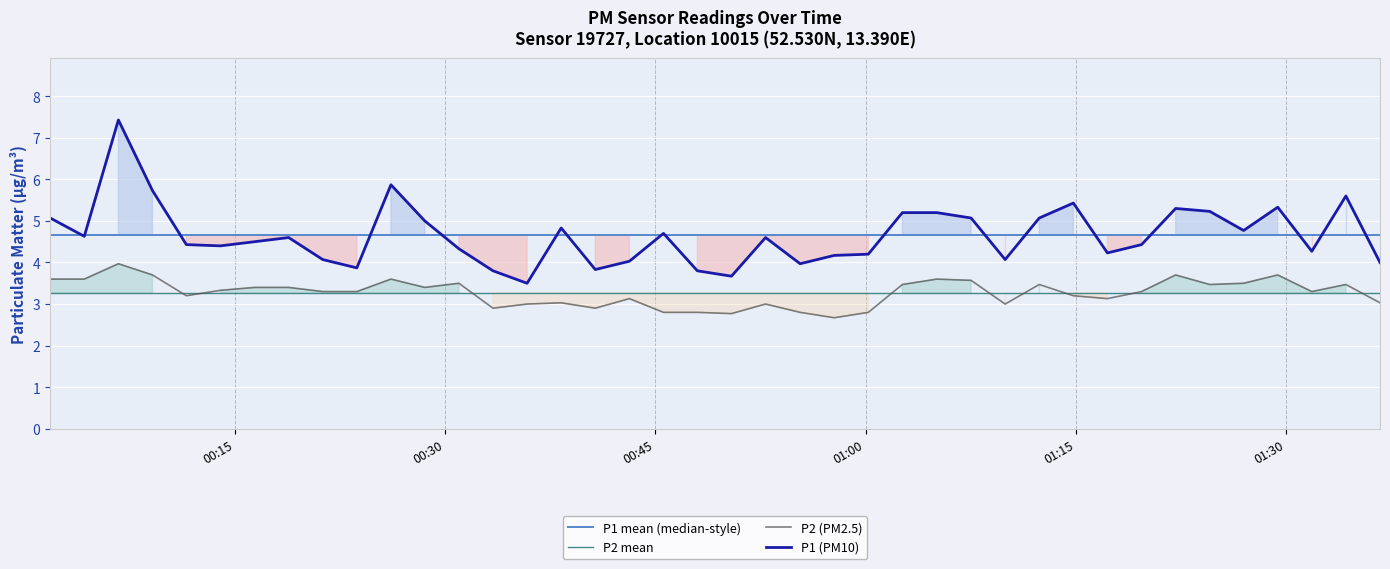

What is the approximate value of P2 at 2023-12-20T00:28:33?

3.4